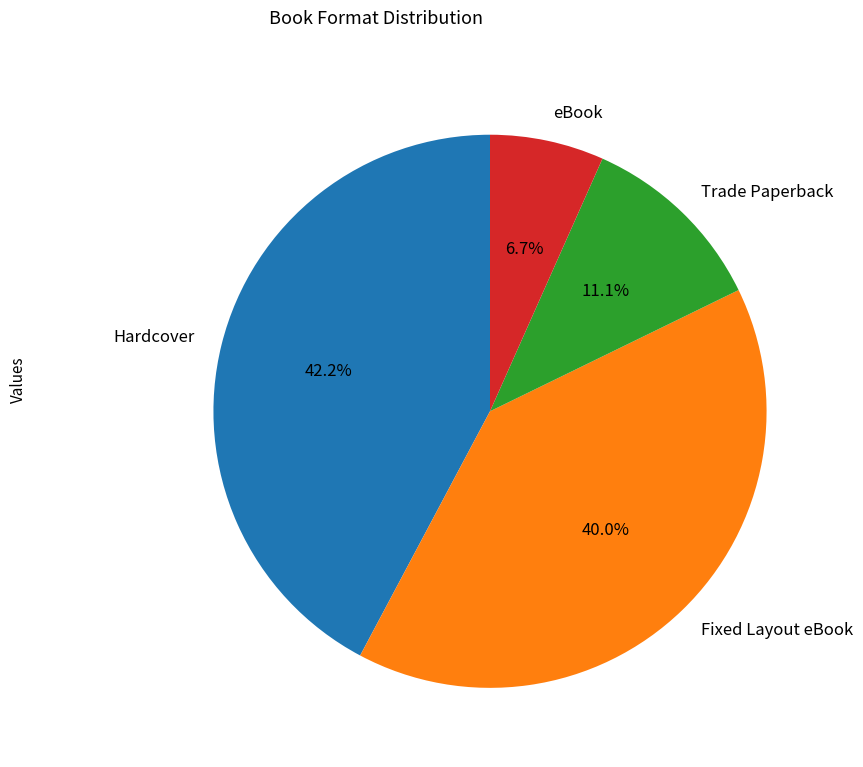

To the nearest percent, what is the average slice percentage?

25%